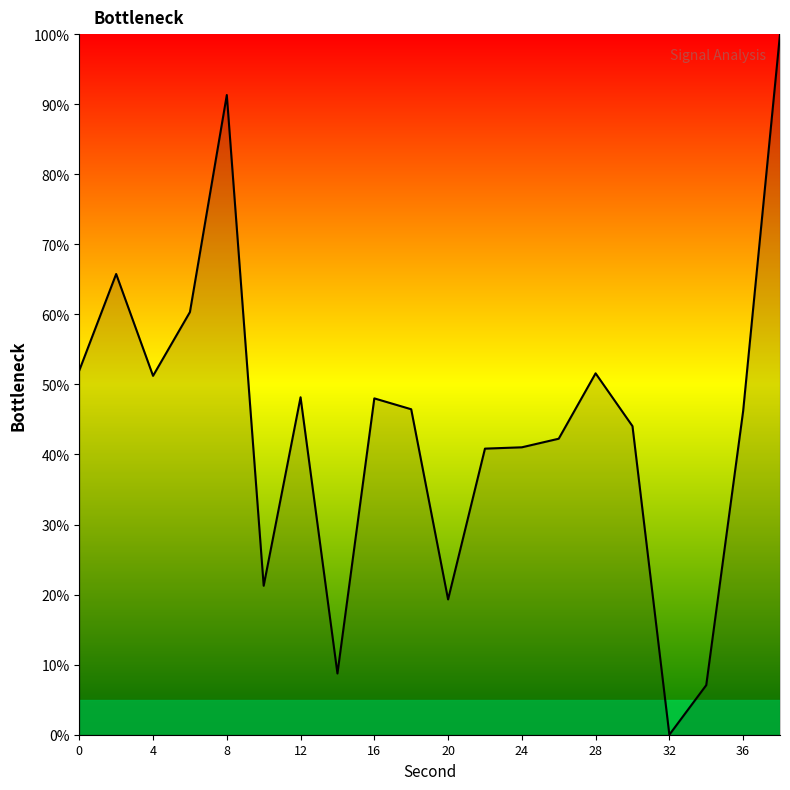

What is the greatest value displayed?

100.0